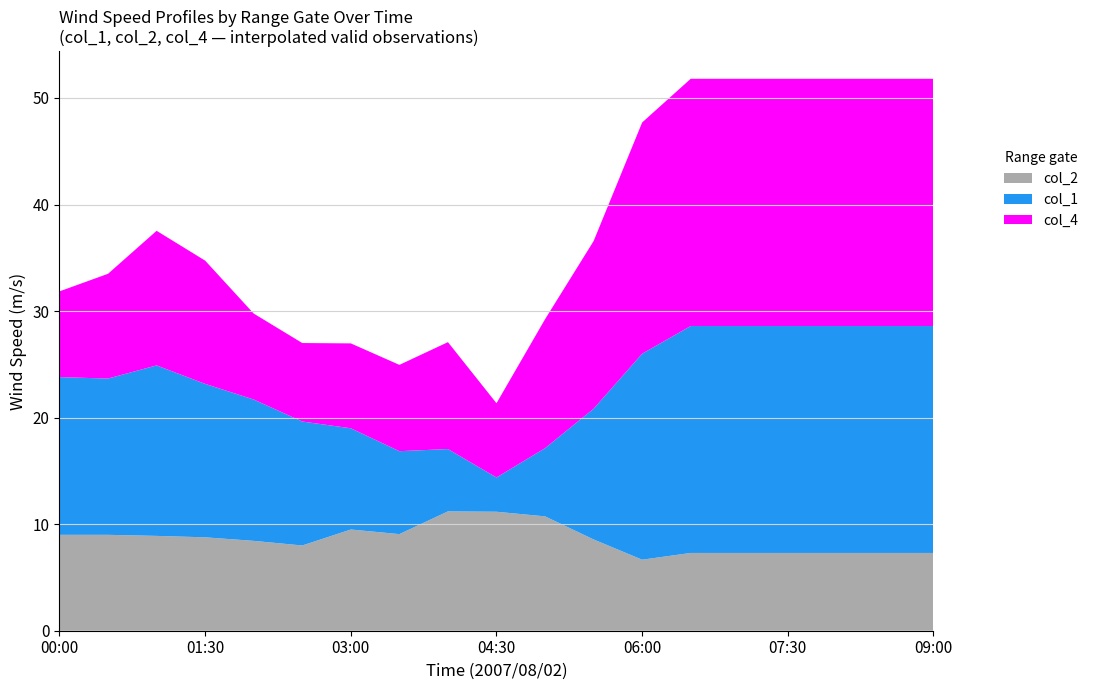

What is the minimum value for col_2?

6.7